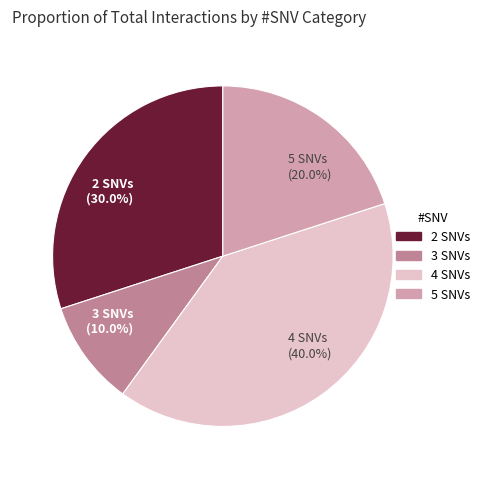

What is the total percentage of 4 SNVs (40.0%) and 5 SNVs (20.0%)?

60.0%